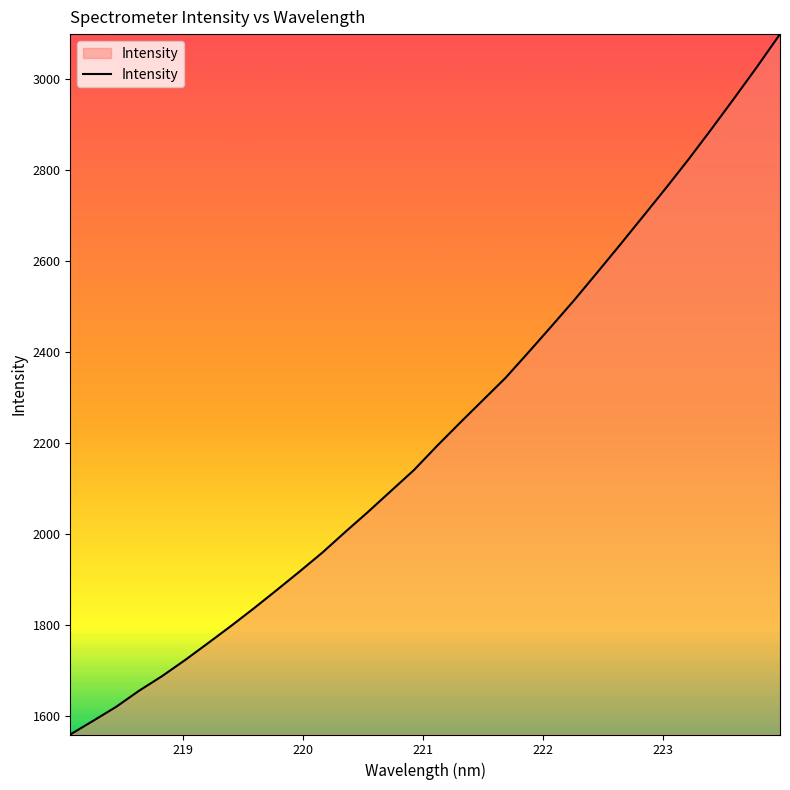

What is the difference between the maximum and minimum values?

1537.1